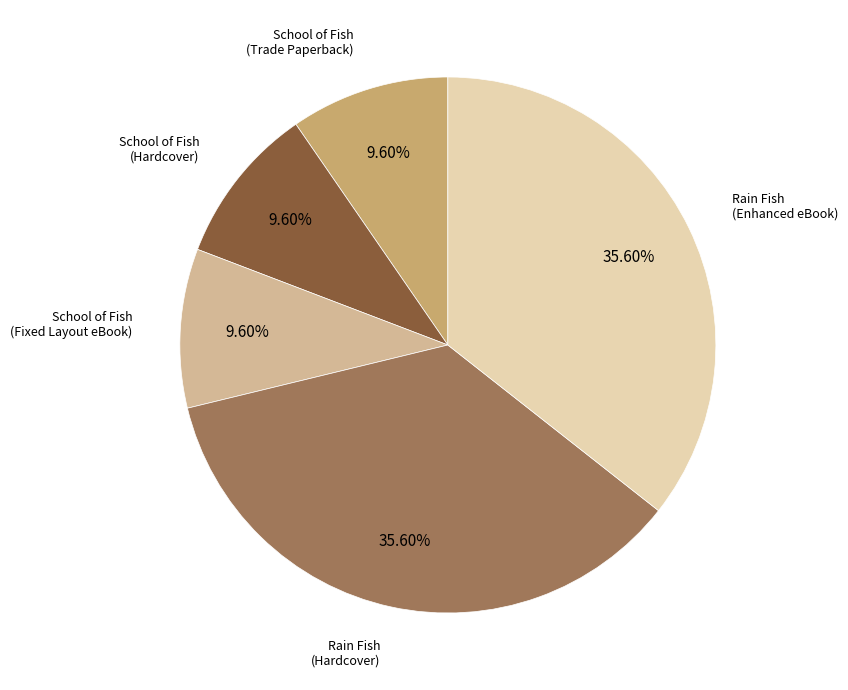

What percentage is NOT represented by Rain Fish (Hardcover)?

64.4%